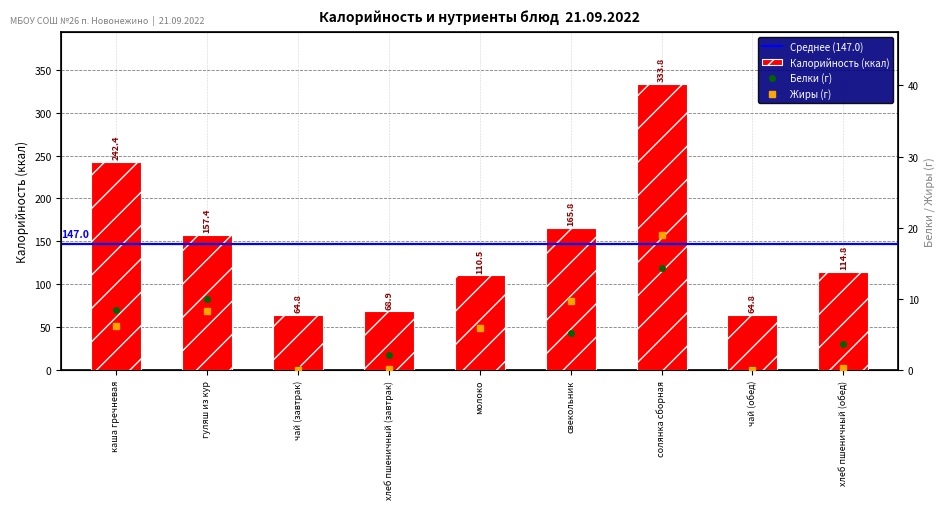

The Жиры series shows 19.0 at солянка сборная. True or false?

True